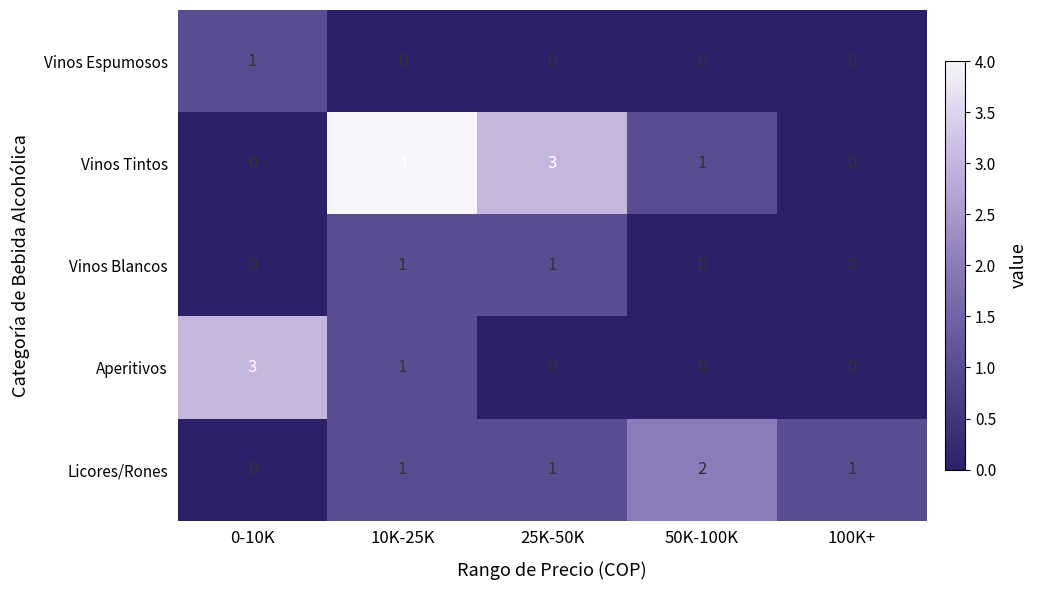

At which category is the sum across all series the highest?

10K-25K